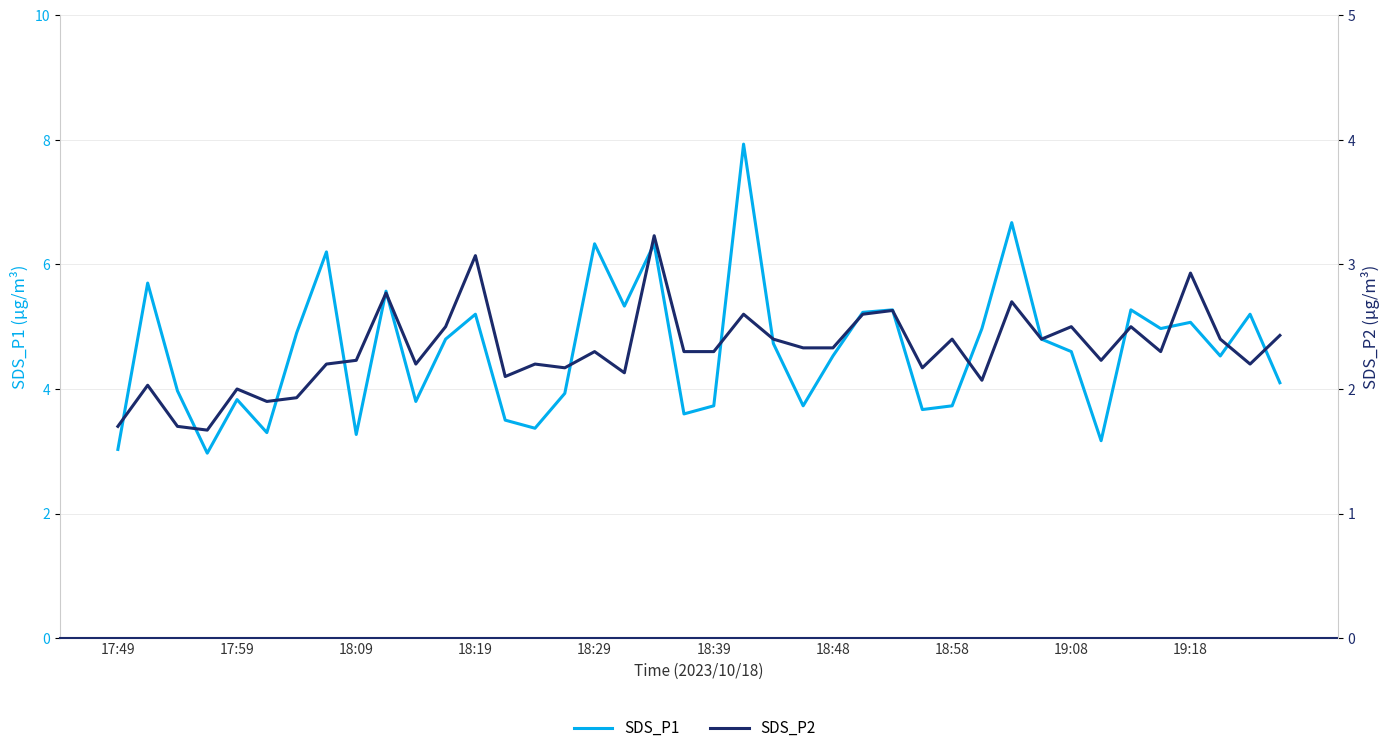

Is it true that SDS_P2 equals 2.2 at 10?

True